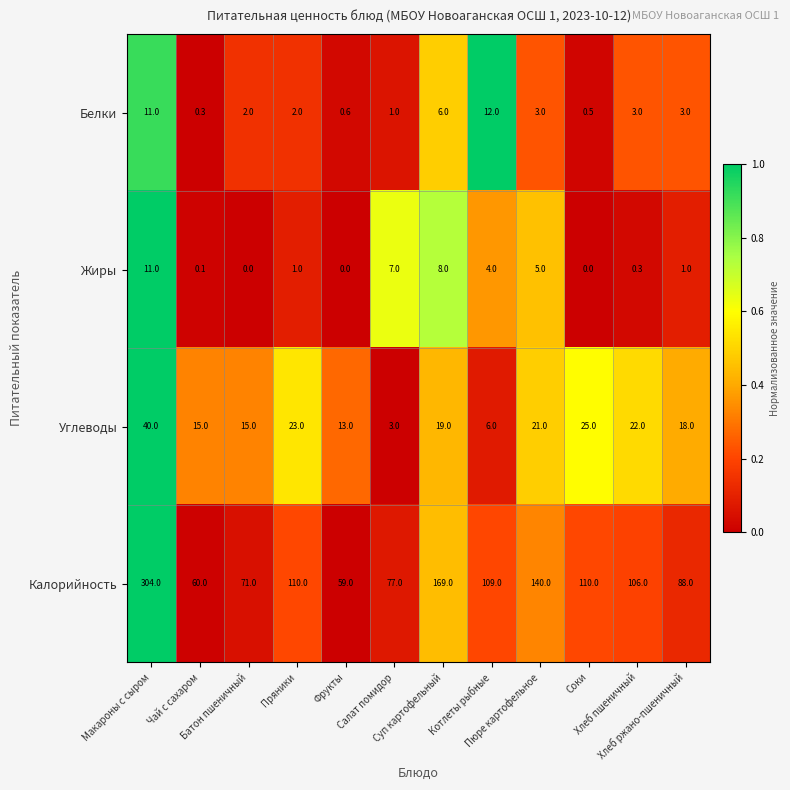

What is the difference between the second highest and minimum values in the Калорийность series?

110.0